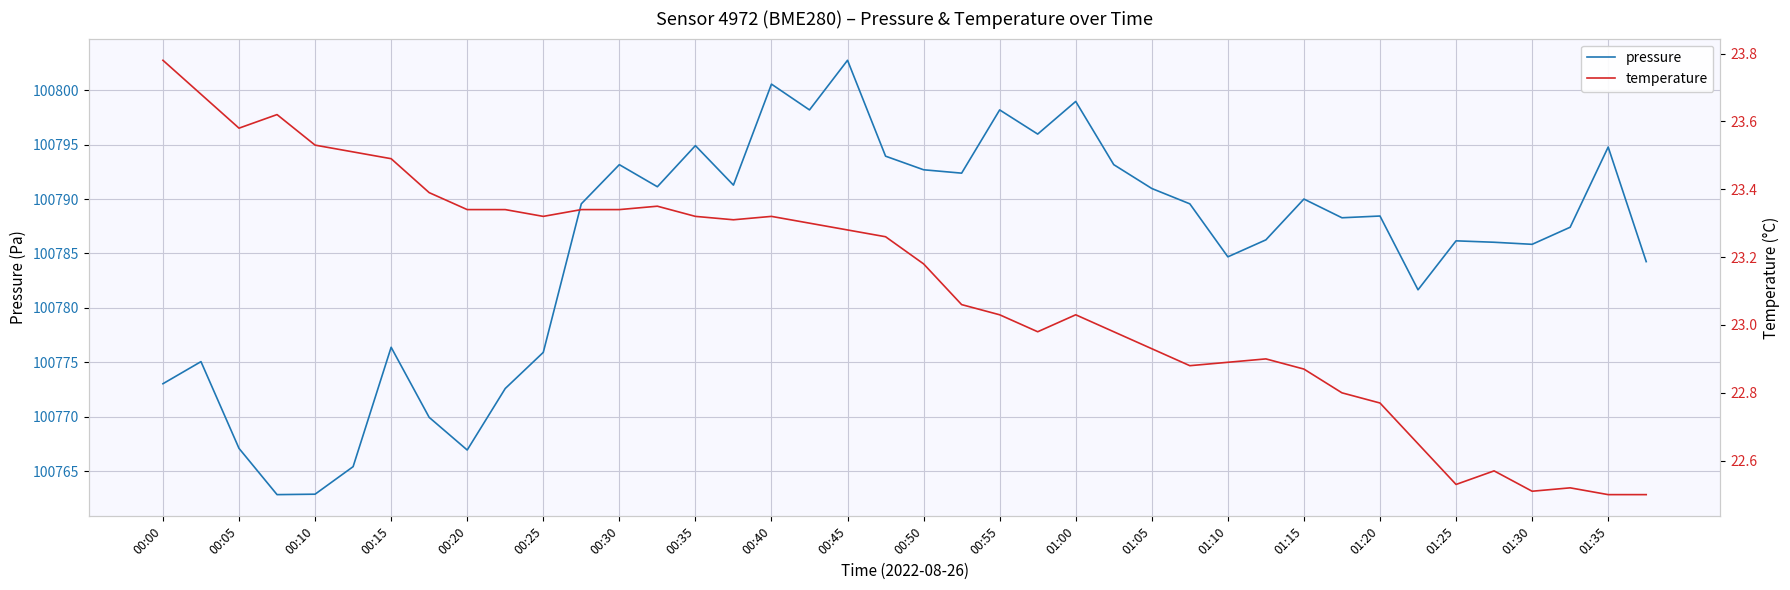

How many interior local valleys does the pressure series have?

11